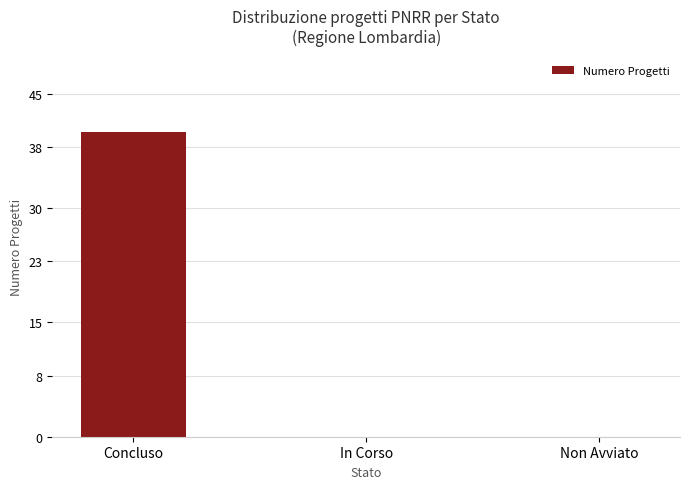

What is the sum of all values?

40